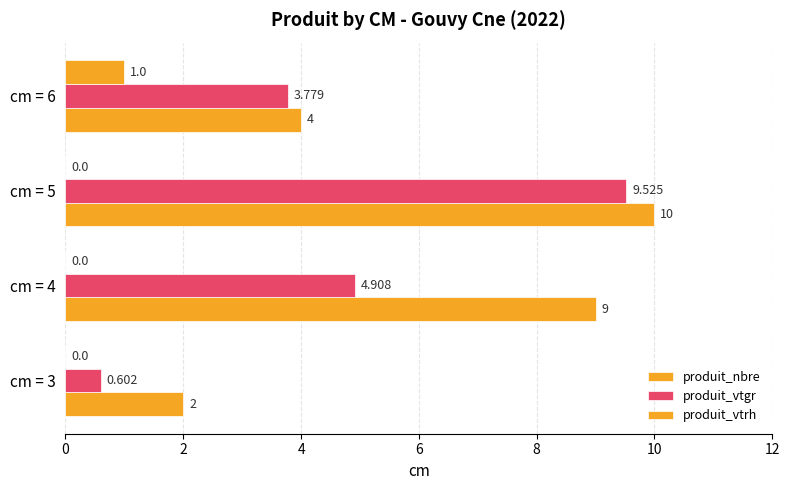

How many distinct data groups are displayed?

3